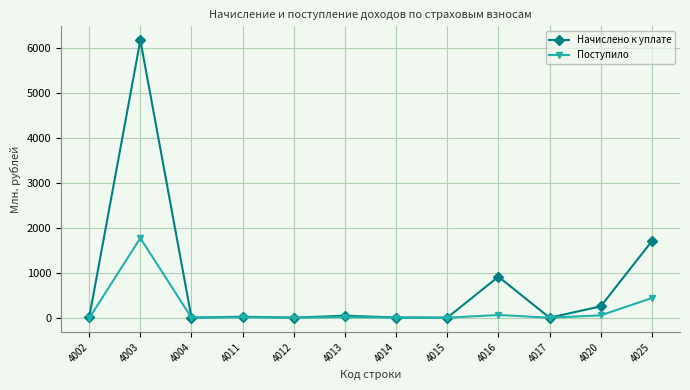

What are all the series names shown in the legend?

Начислено к уплате, Поступило